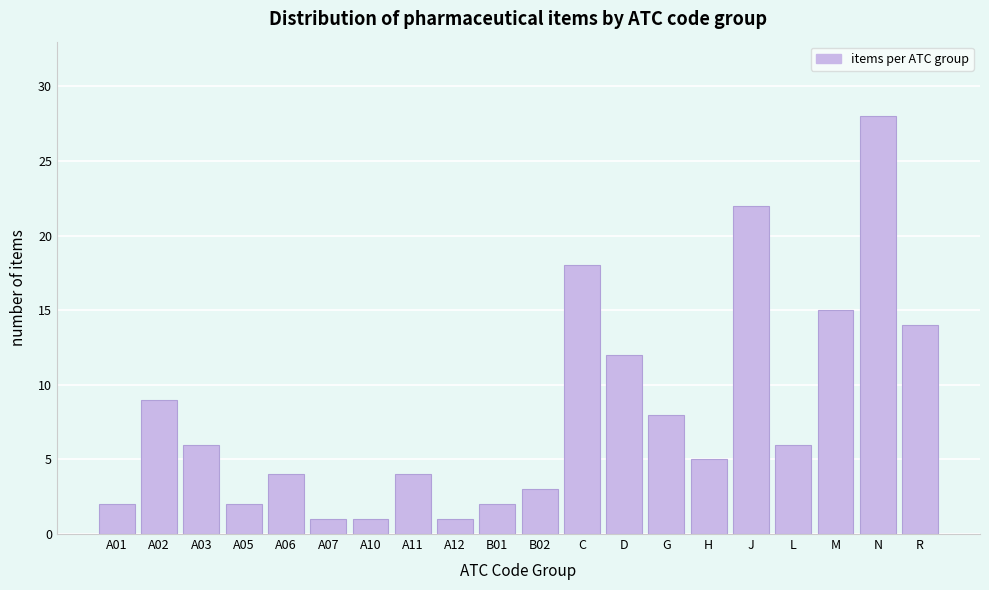

Reading left to right, extract all data points from this chart.

A01=2	A02=9	A03=6	A05=2	A06=4	A07=1	A10=1	A11=4	A12=1	B01=2	B02=3	C=18	D=12	G=8	H=5	J=22	L=6	M=15	N=28	R=14